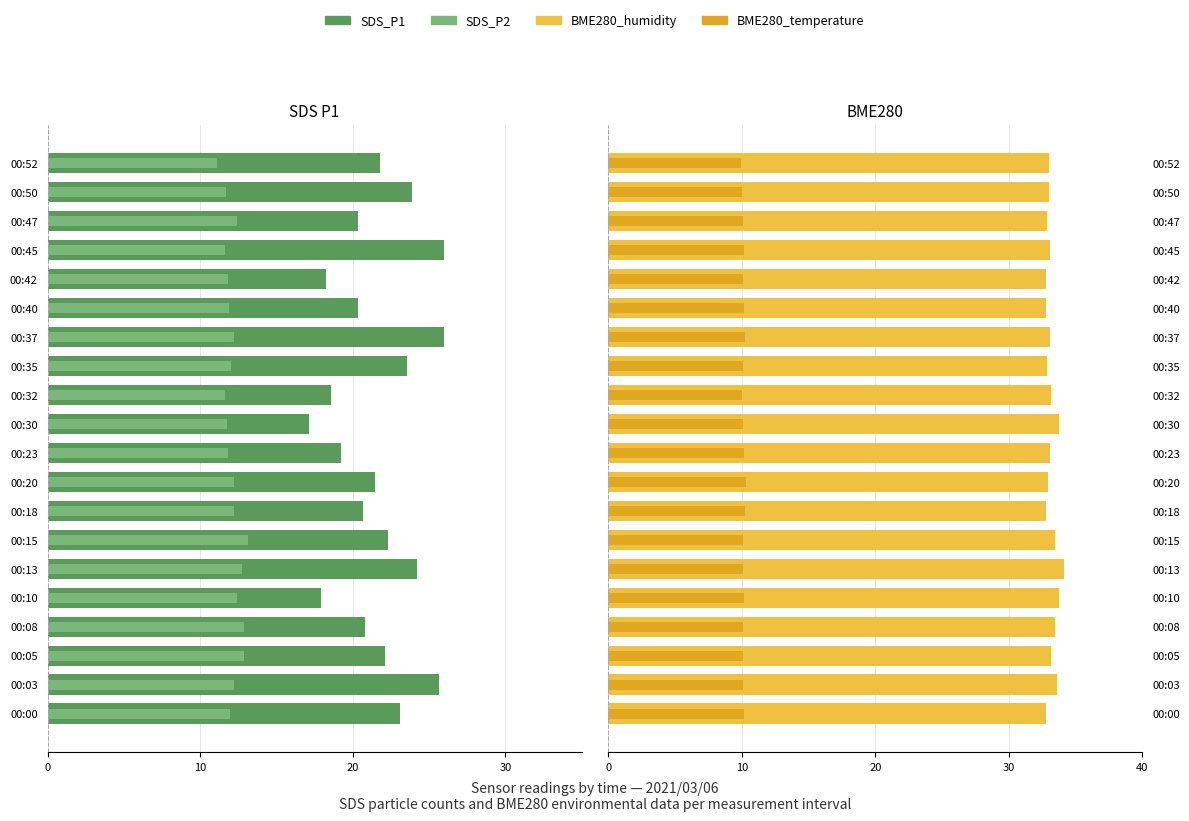

How many data points does each series have?

20